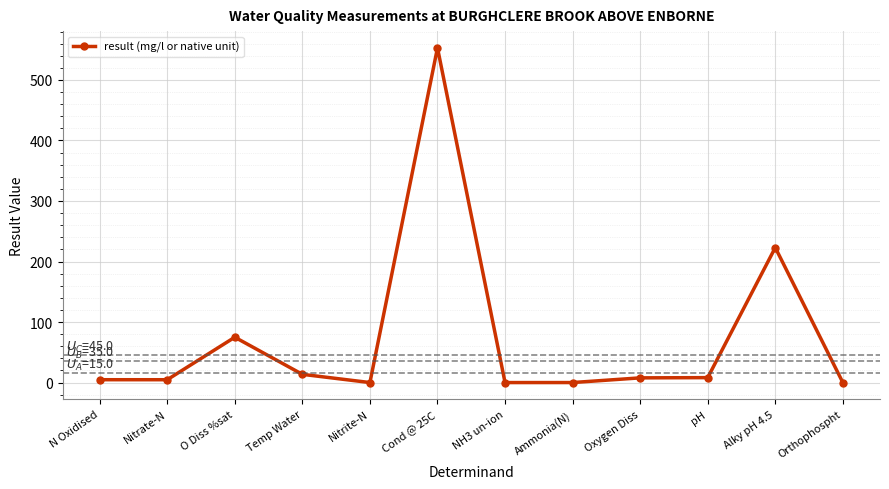

Is it true that the value at O Diss %sat is 108.0?

False